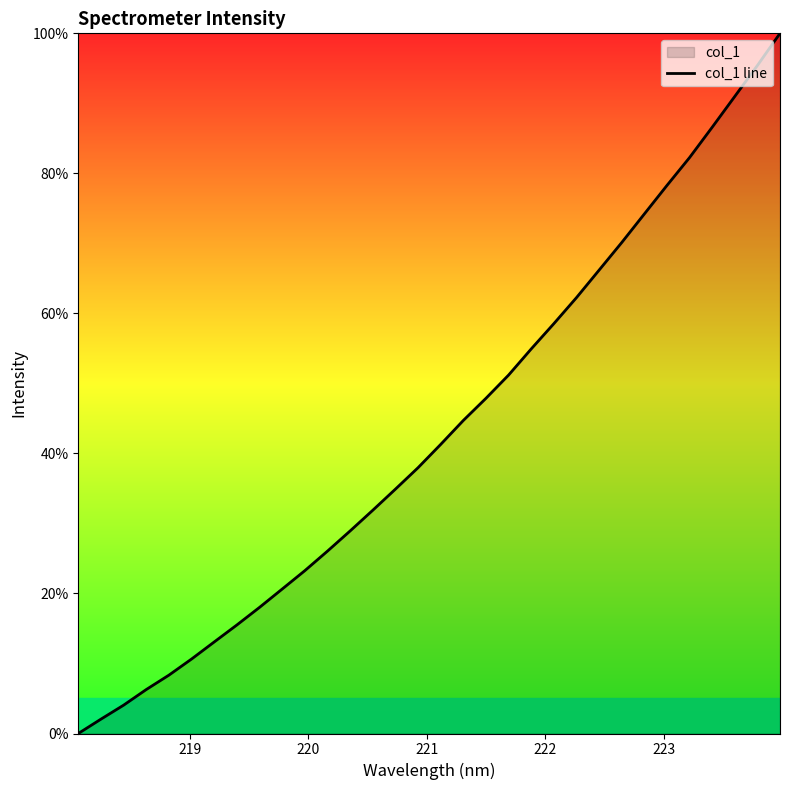

What is the difference between the maximum and minimum values?

100.0